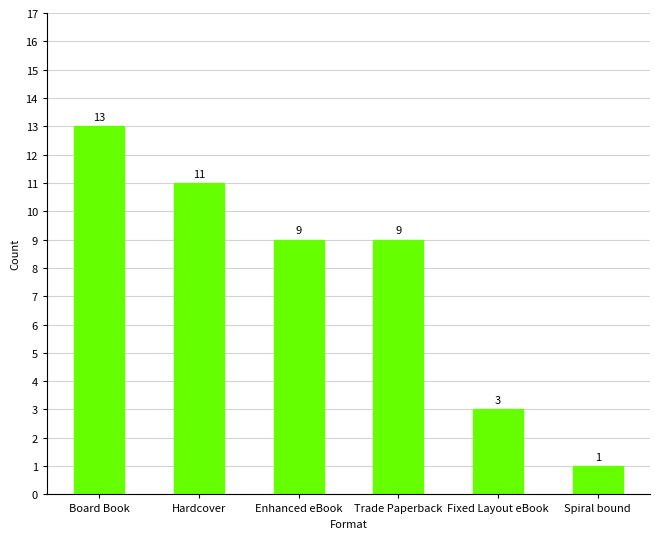

Which has a higher value, Board Book or Enhanced eBook?

Board Book